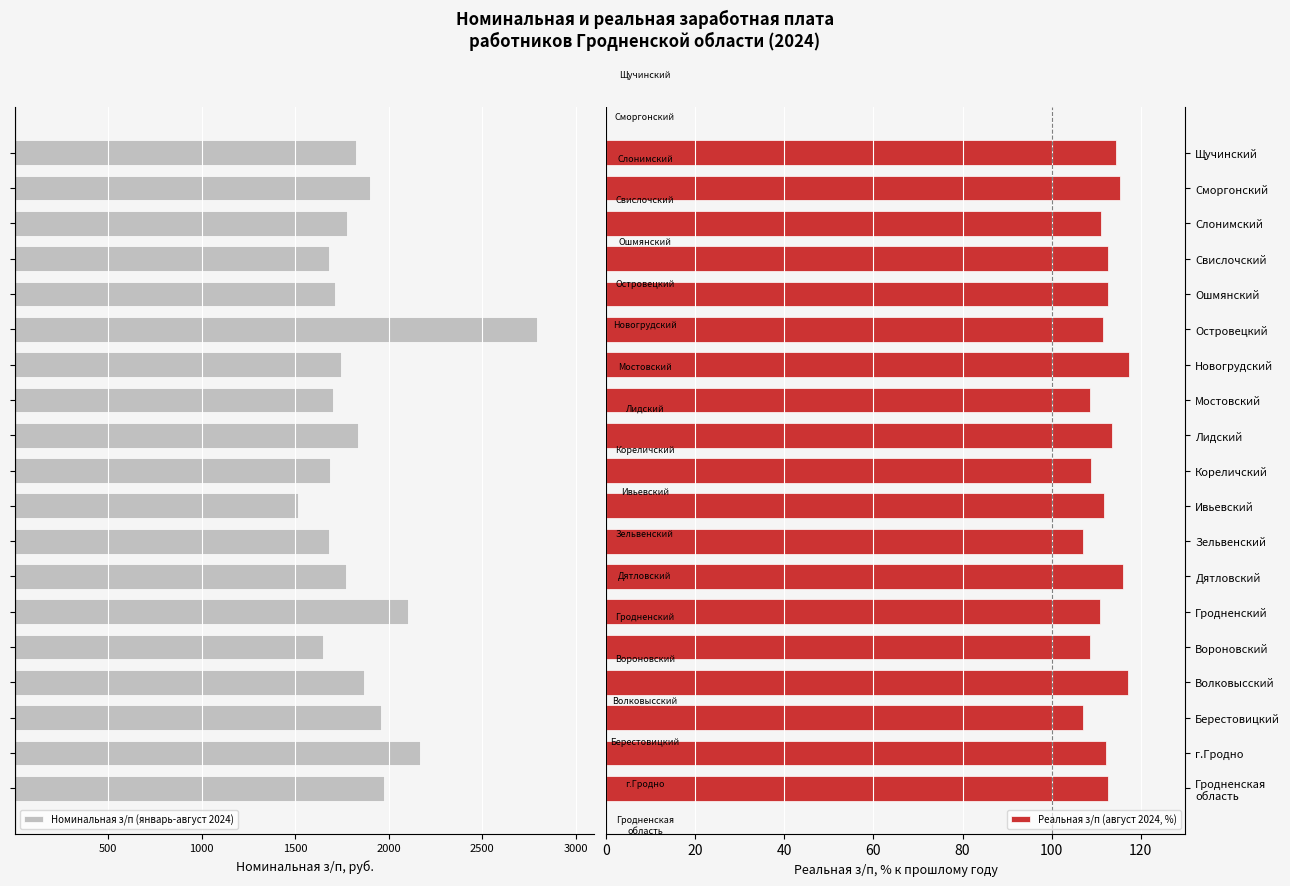

What is the maximum value for Реальная з/п (август 2024, %)?

117.4